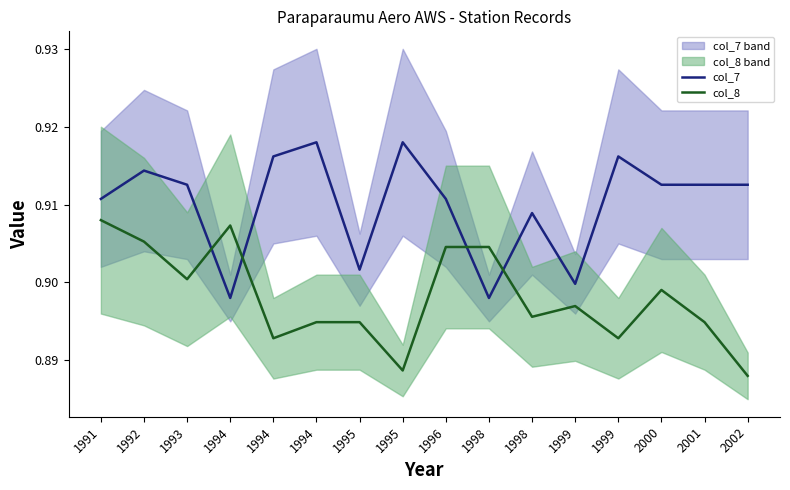

At which category is the sum across all series the highest?

1992